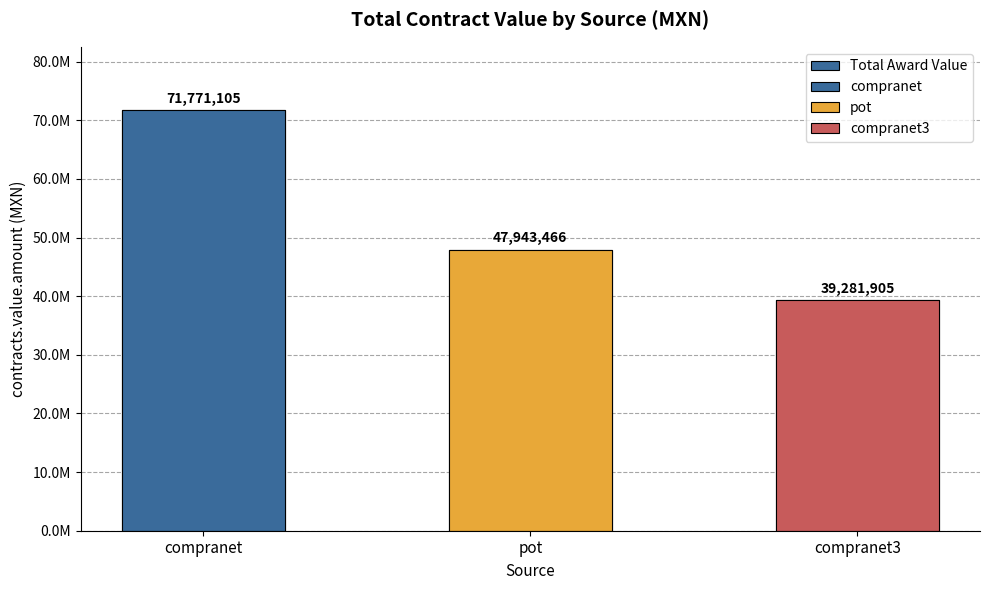

What position from the left is pot?

2